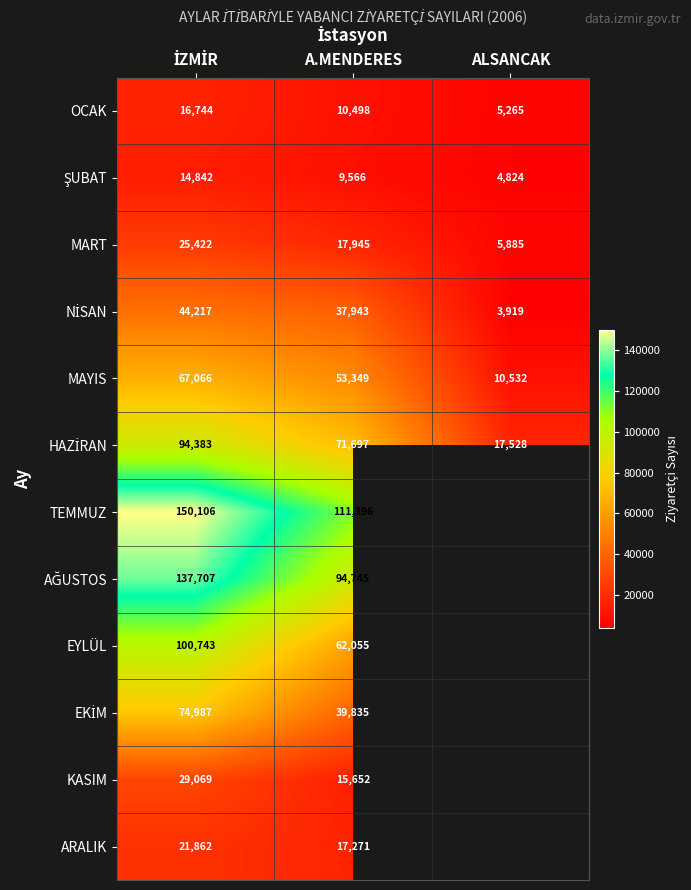

How many values in the OCAK series are below 10498?

1